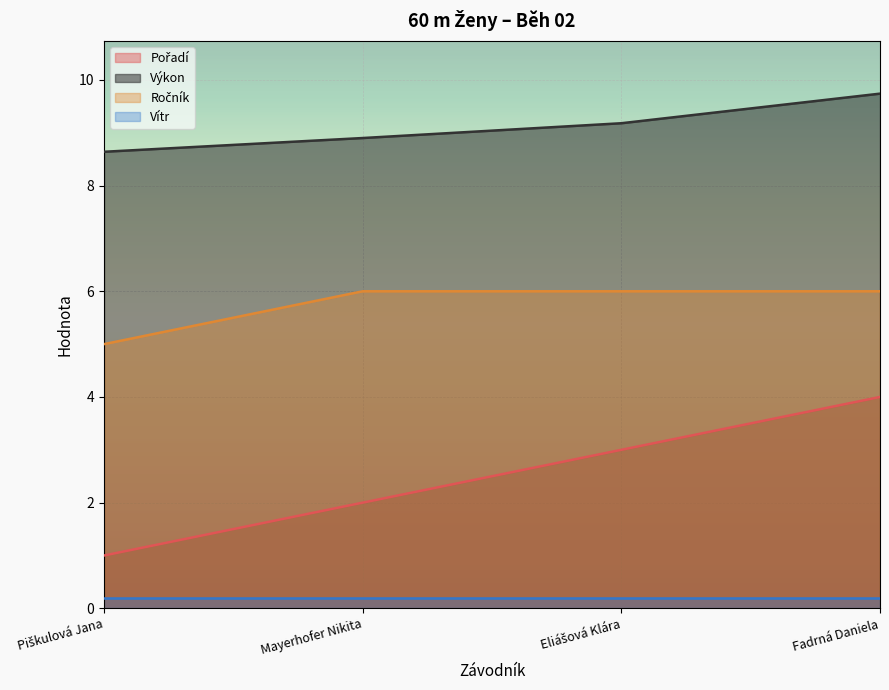

What is the difference between the second highest and minimum values in the Výkon series?

0.5